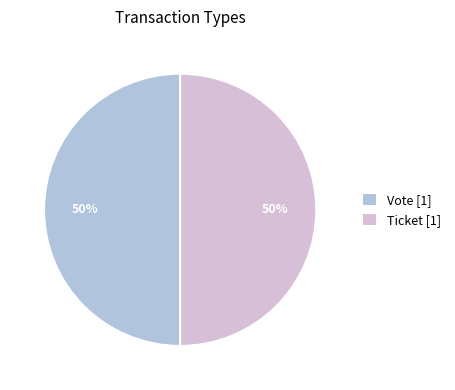

True or false: Ticket [1] accounts for 50% of the total.

True